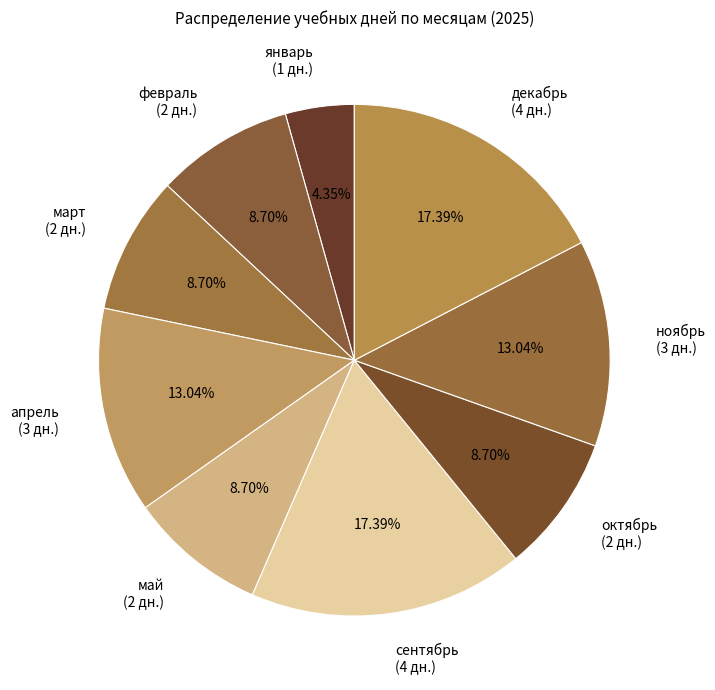

Does май represent more than half of the total?

No